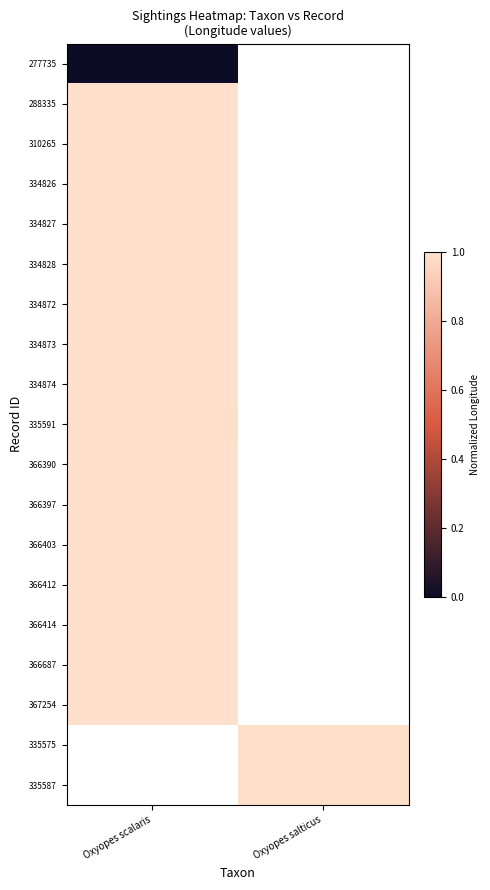

At how many categories does at least one series exceed 0?

2